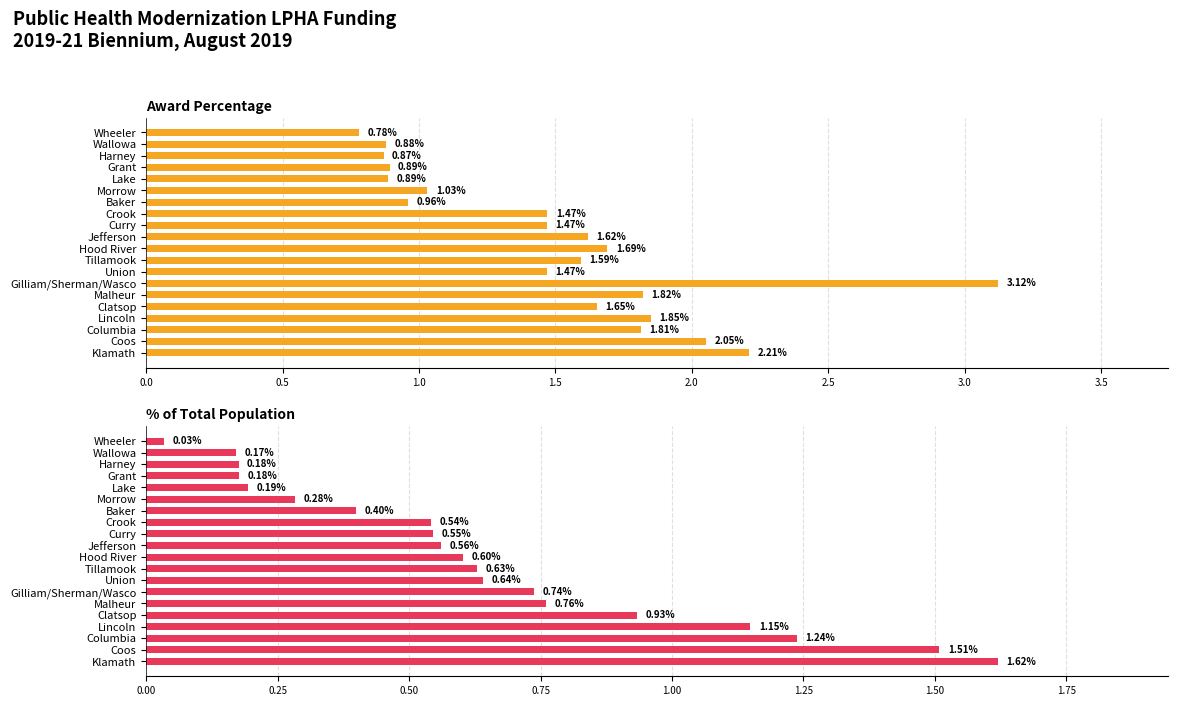

The value of Award Percentage at Coos is 2.1. True or false?

True